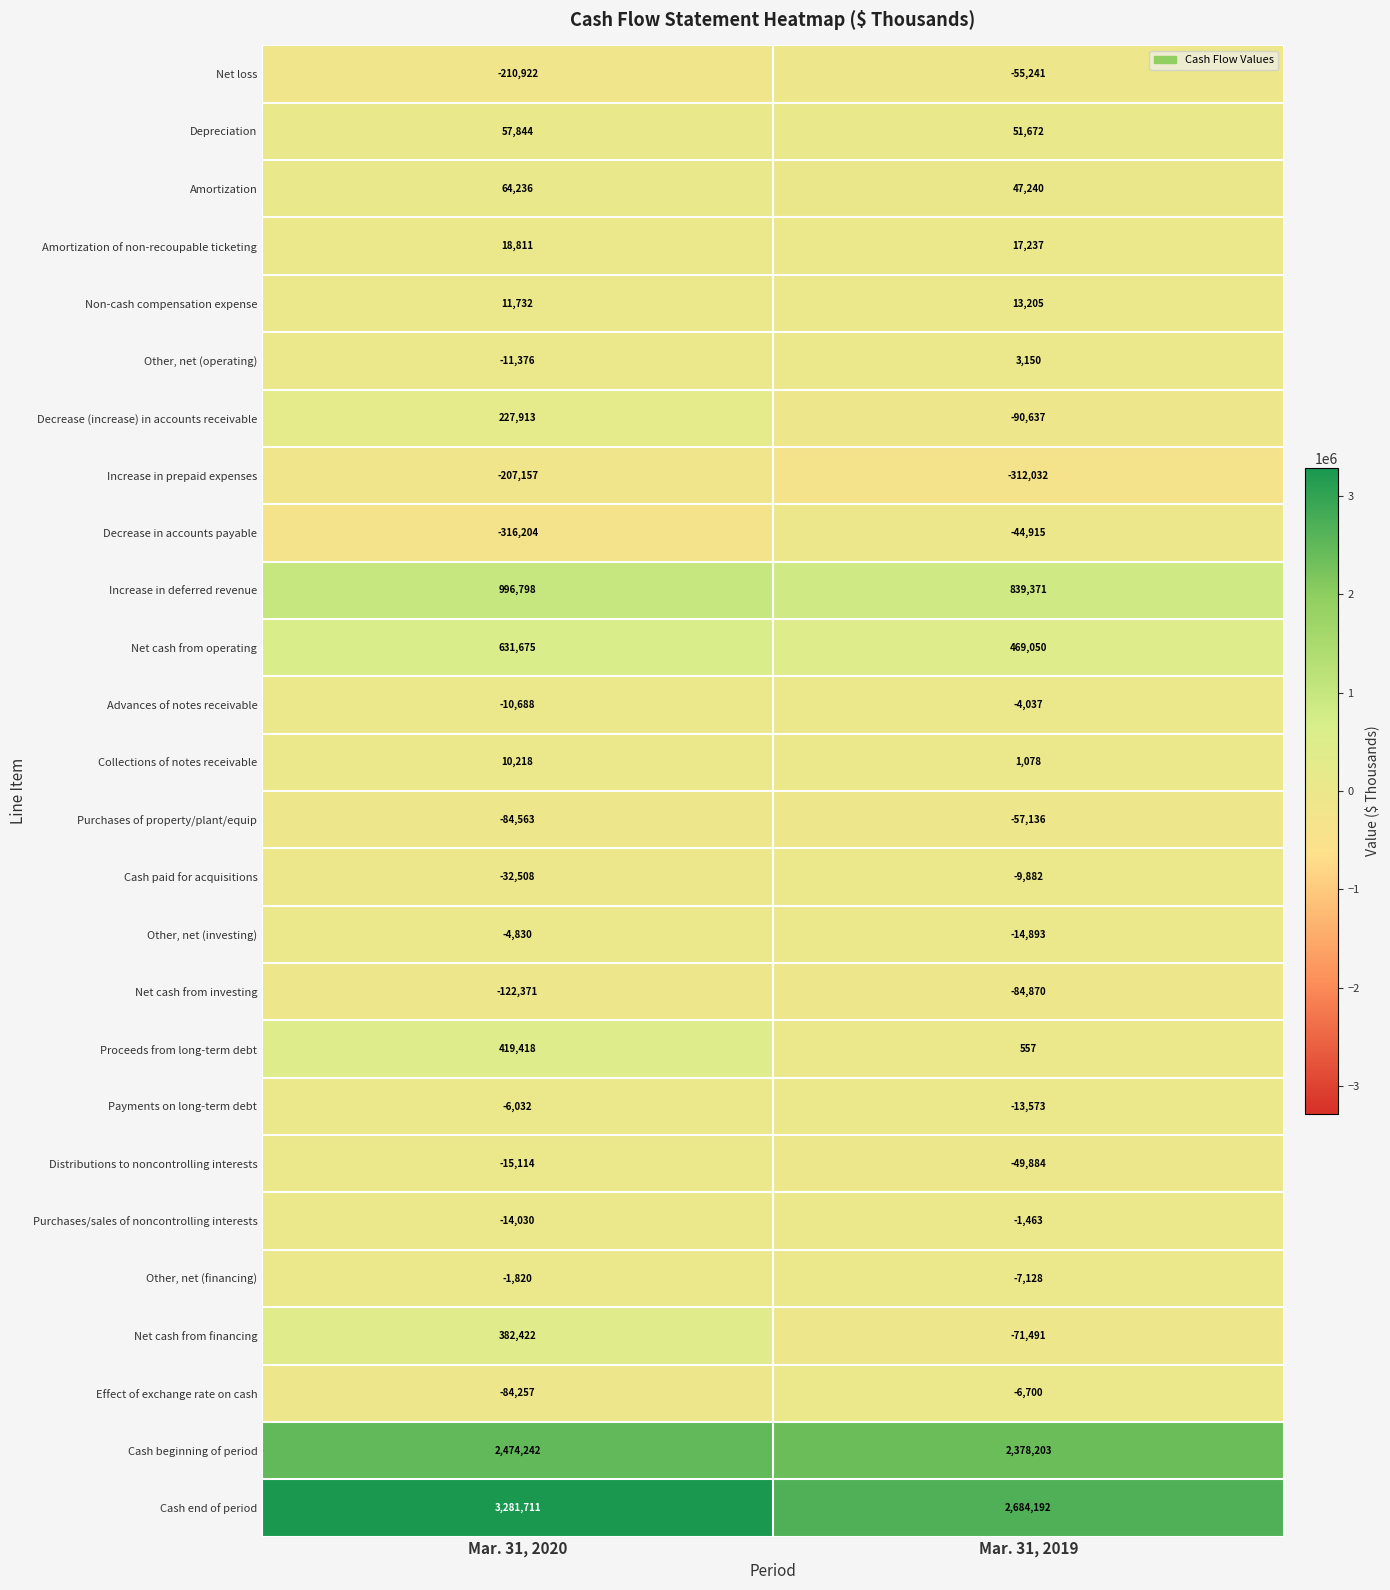

At which label is Advances of notes receivable closest to -7362?

Mar. 31, 2019